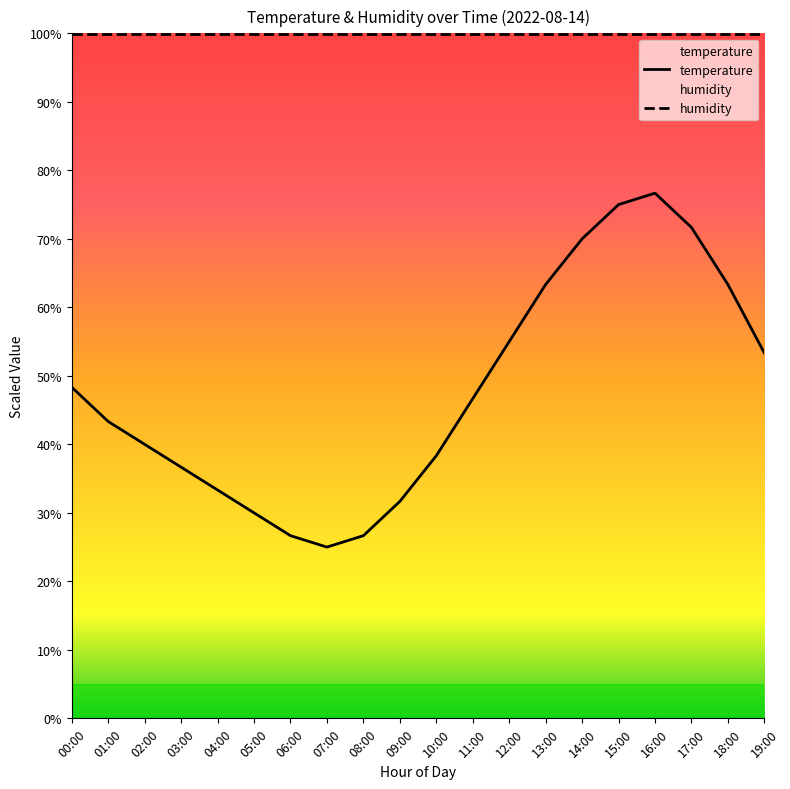

The value at 01:00 is 71.0. True or false?

False